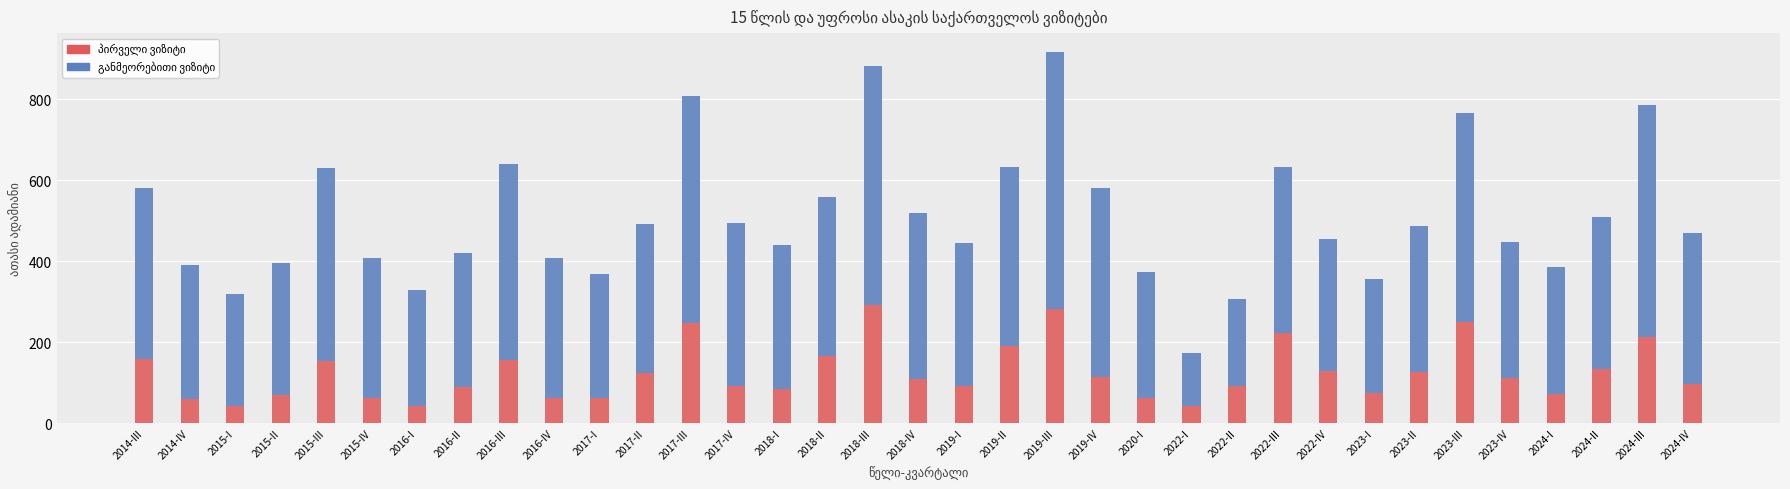

Are the bars horizontal?

No